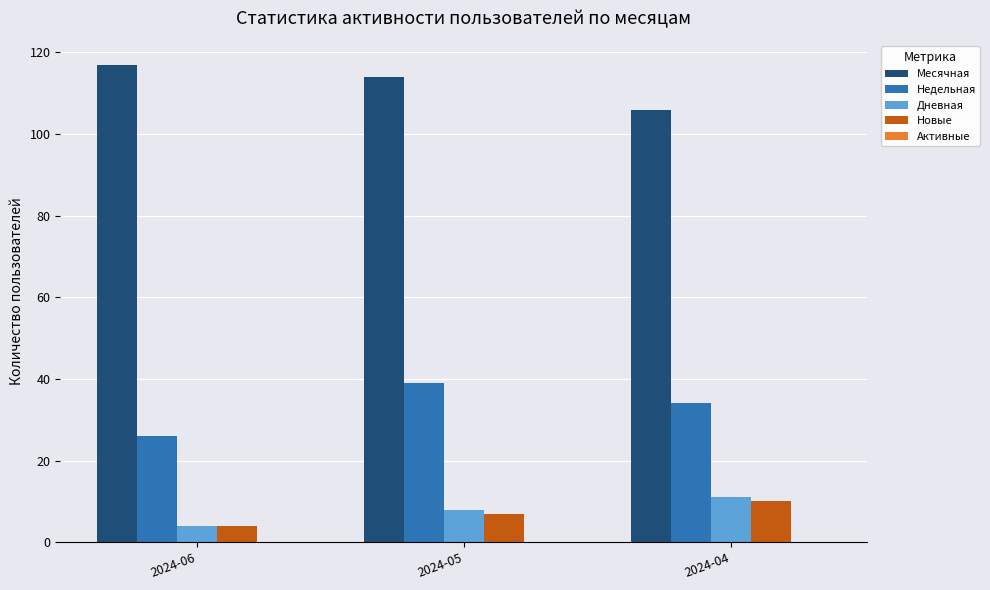

Is it true that Недельная equals 52 at 2024-05?

False